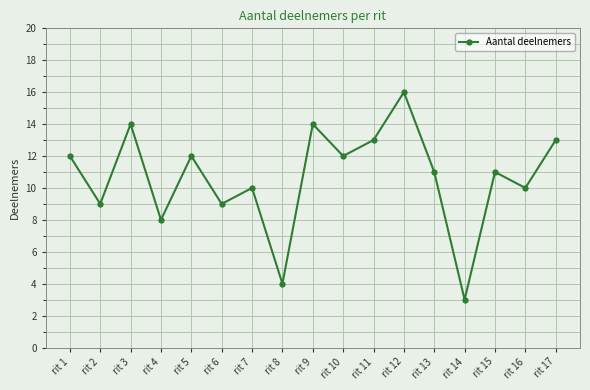

The chart shows a value of 3 at rit 7. True or false?

False